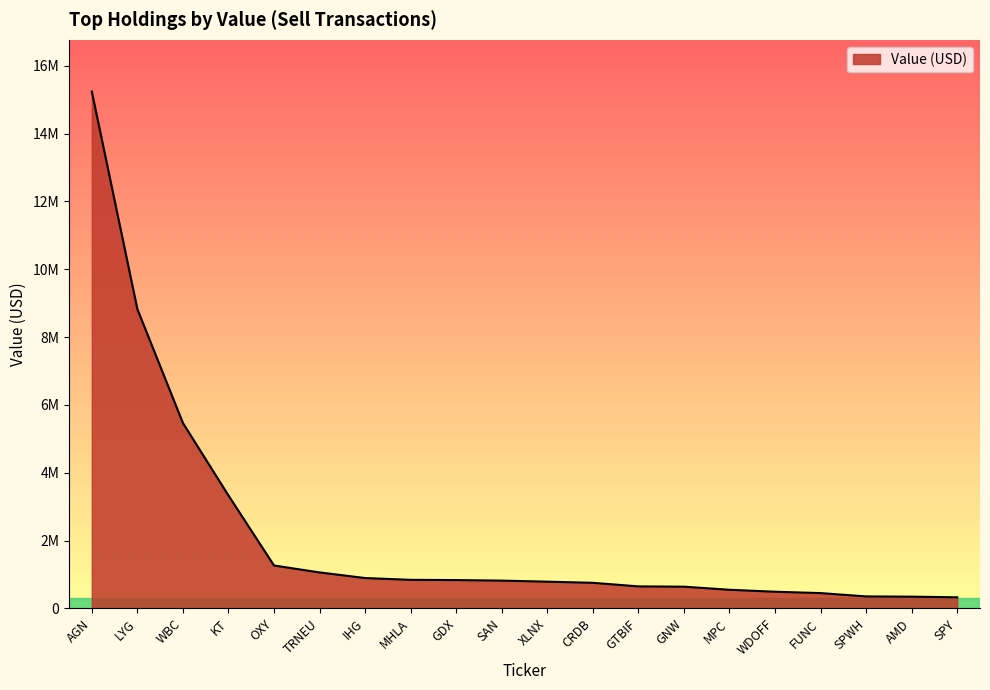

Read the value at AMD.

346000